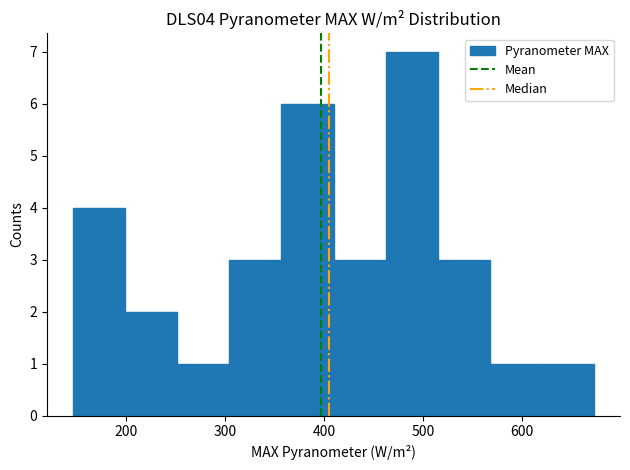

How tall is the bar that spans 150 to 200 on the x-axis? Neither the bar edges nor the heights are printed on the chart, so give them approximately, as read against the axes.

4